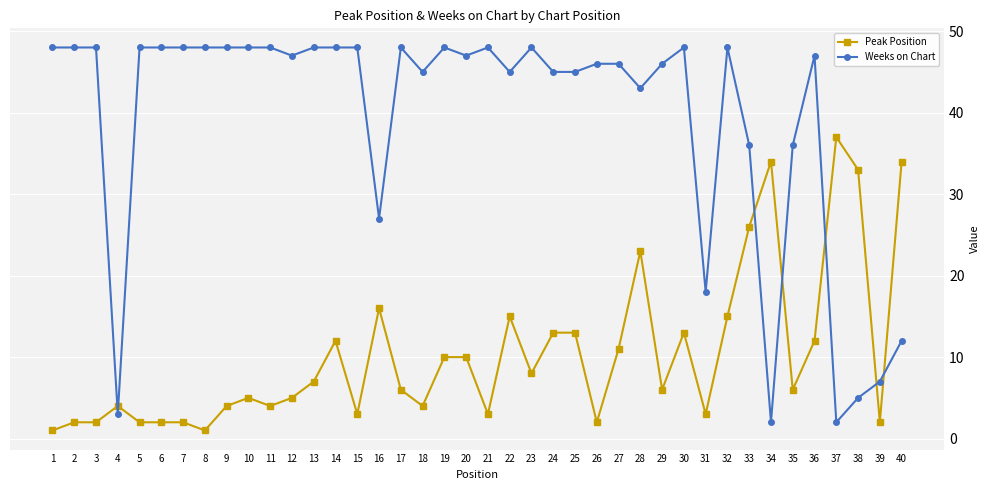

Reading left to right, list all the values displayed in this chart.

Peak Position: 1	2	2	4	2	2	2	1	4	5	4	5	7	12	3	16	6	4	10	10	3	15	8	13	13	2	11	23	6	13	3	15	26	34	6	12	37	33	2	34
Weeks on Chart: 48	48	48	3	48	48	48	48	48	48	48	47	48	48	48	27	48	45	48	47	48	45	48	45	45	46	46	43	46	48	18	48	36	2	36	47	2	5	7	12